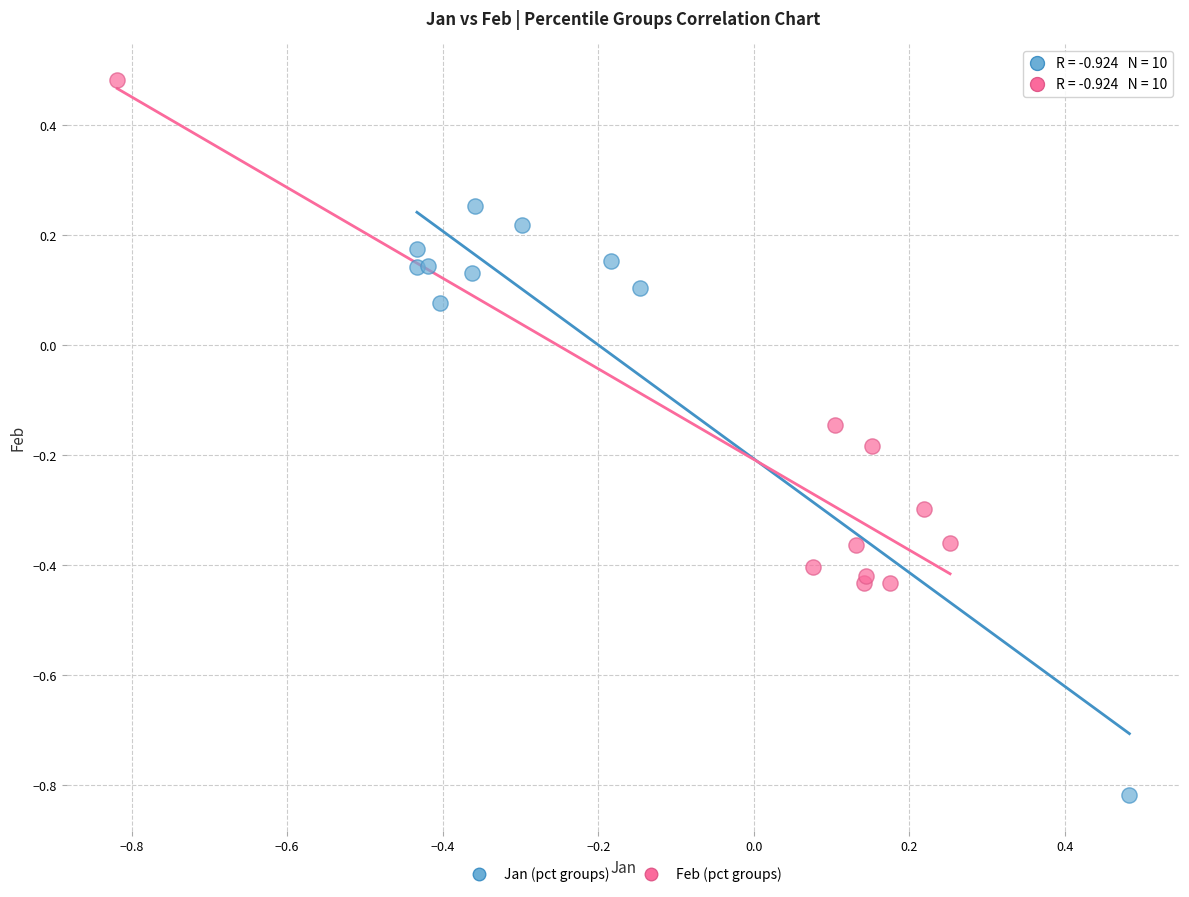

Which series contains the highest Y value?

Feb (pct groups)